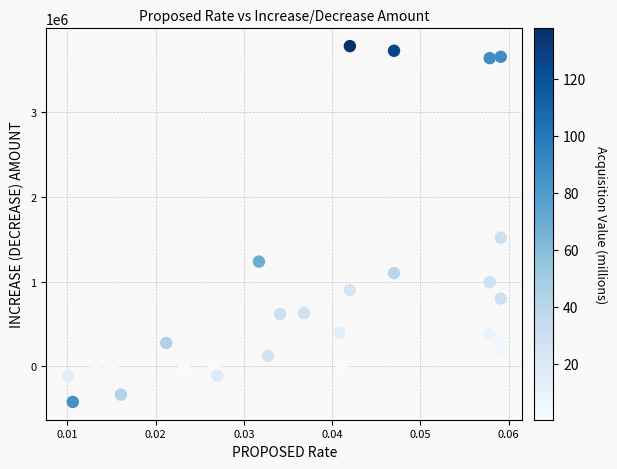

What Y value in the scatter plot is closest to 1680840?

1520094.1